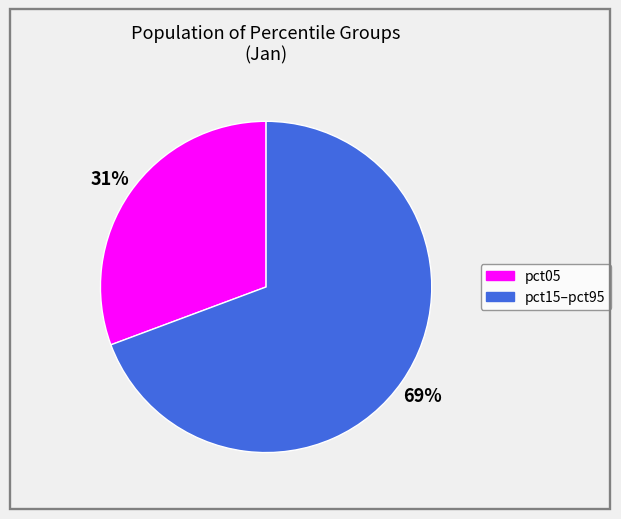

How many segments does this pie chart have?

2